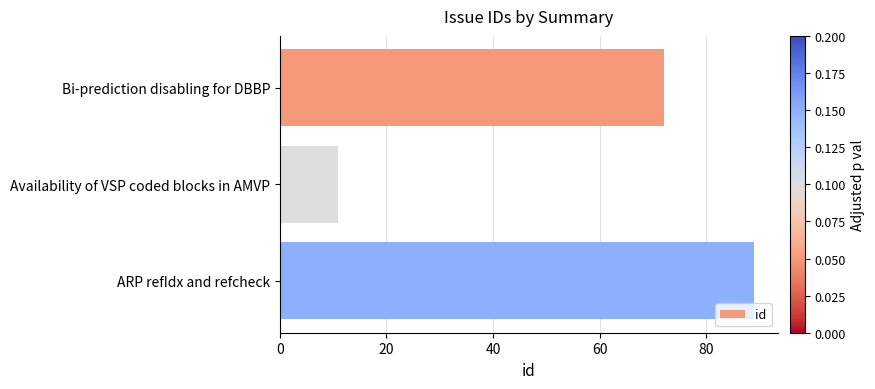

Reading bottom to top, list all the values displayed in this chart.

ARP refIdx and refcheck=89	Availability of VSP coded blocks in AMVP=11	Bi-prediction disabling for DBBP=72